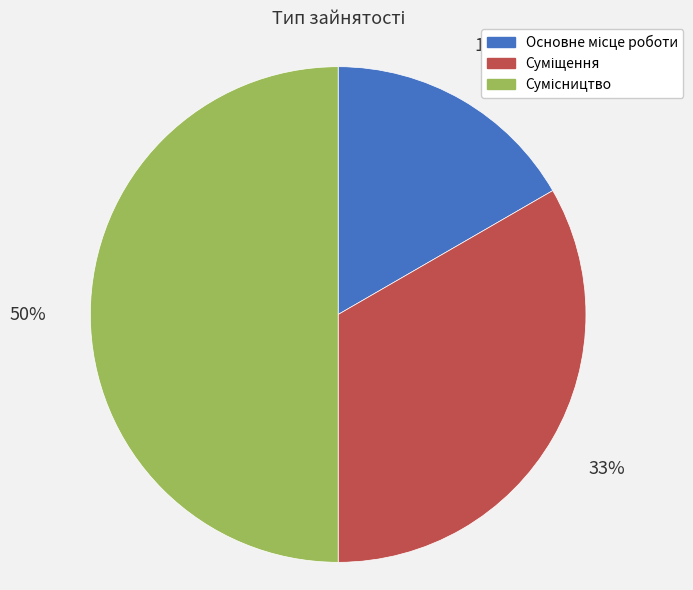

To the nearest percent, what is the difference between the largest and smallest slice percentages?

33%